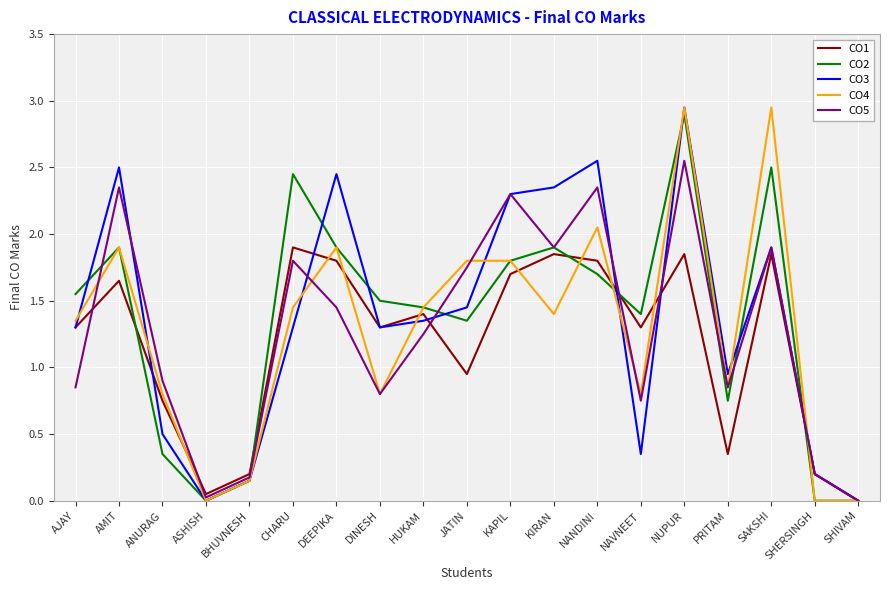

Where does the CO3 series first go above 1?

AJAY